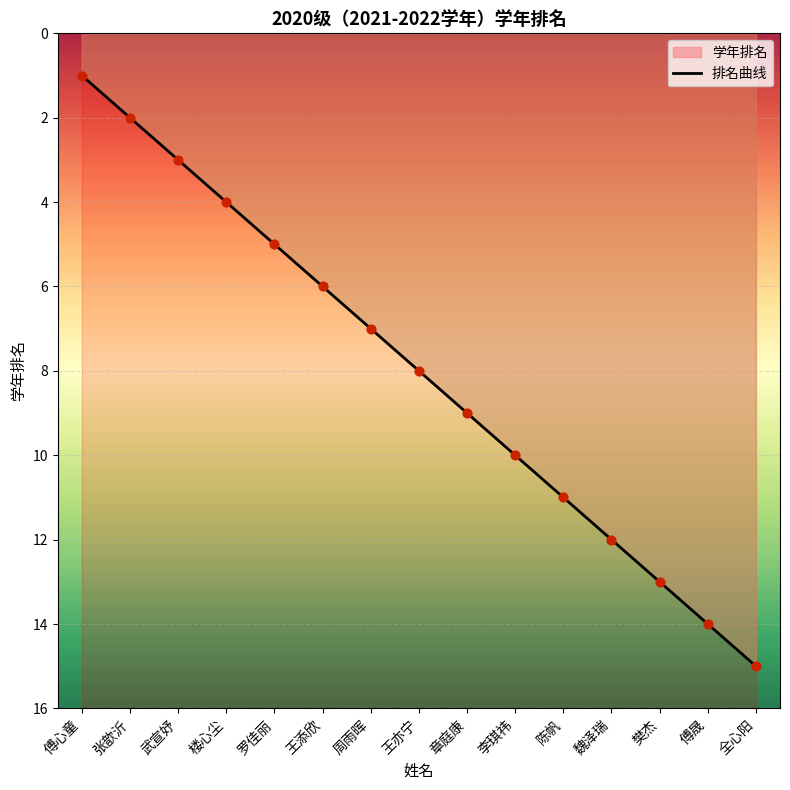

Approximately how many times larger is the value at 章庭康 compared to 王添欣?

1.5